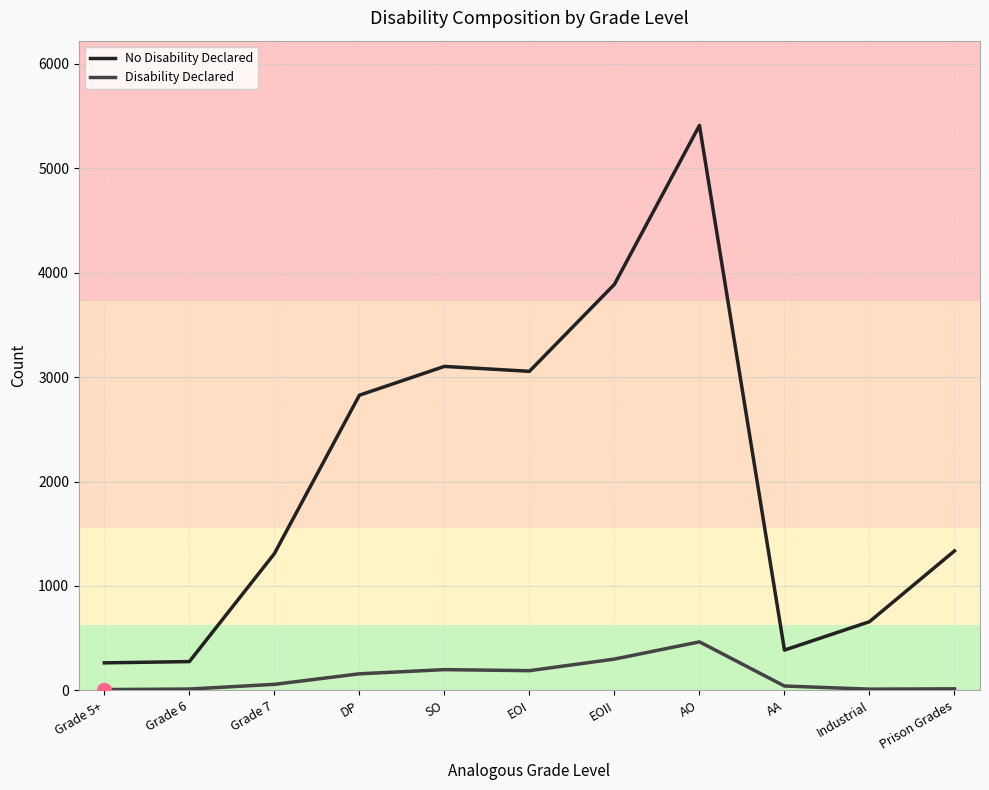

List the series in order of their peak value, highest first.

No Disability Declared, Disability Declared